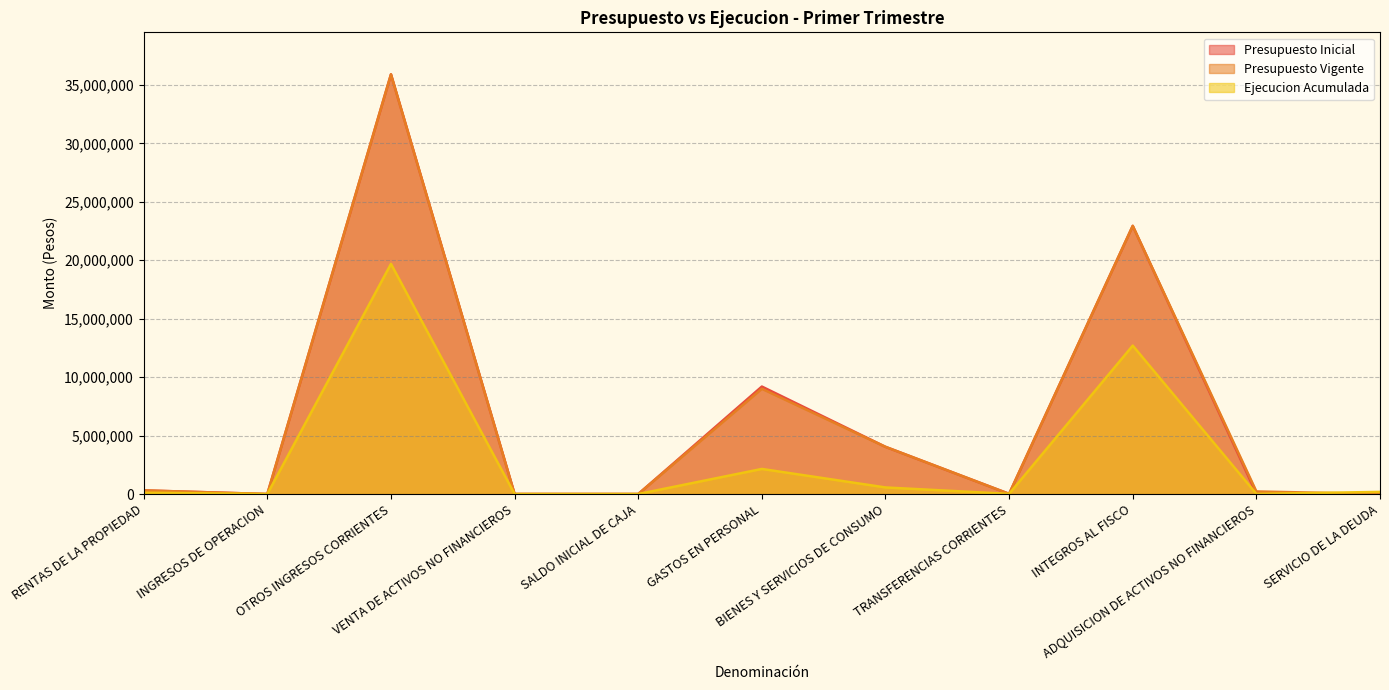

Is the value of Presupuesto Vigente at VENTA DE ACTIVOS NO FINANCIEROS greater than the value of Presupuesto Inicial at OTROS INGRESOS CORRIENTES?

No